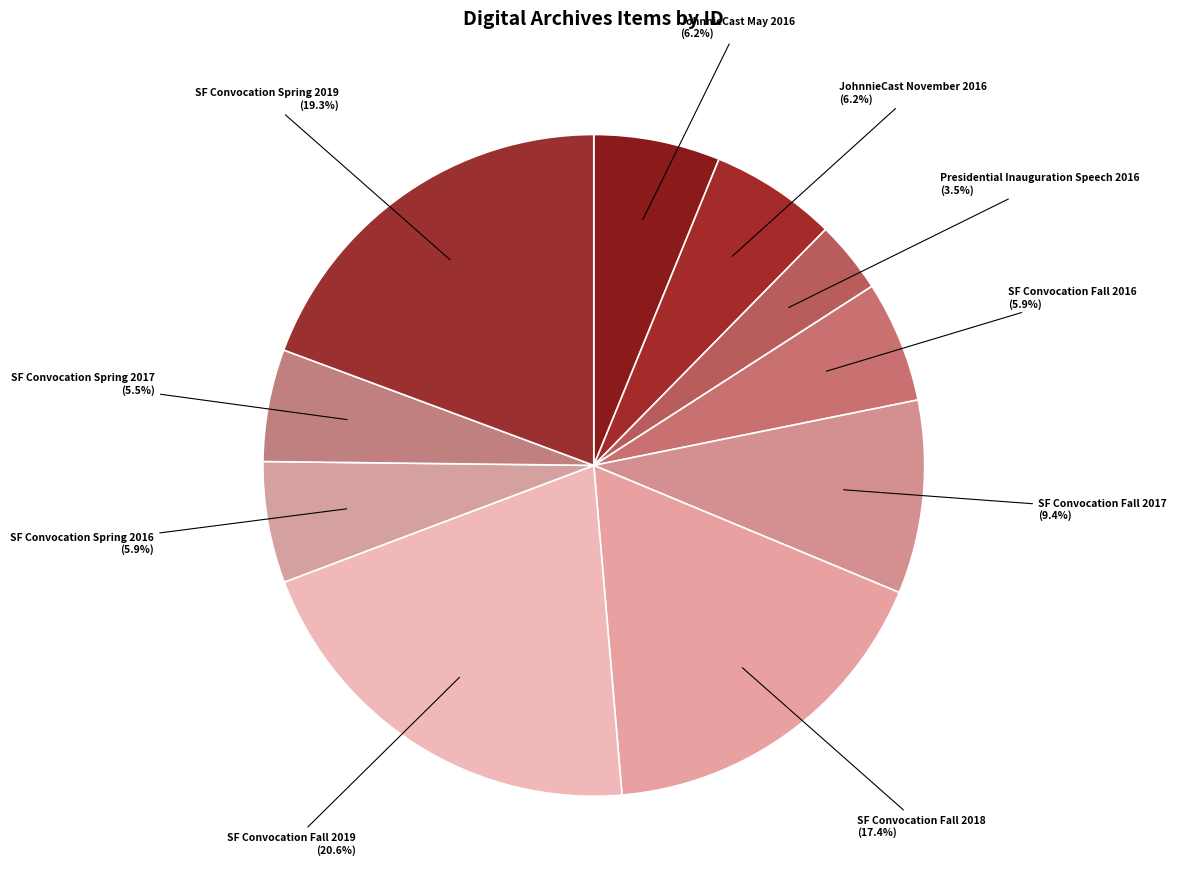

Is it true that JohnnieCast November 2016 is 13% of the pie?

False